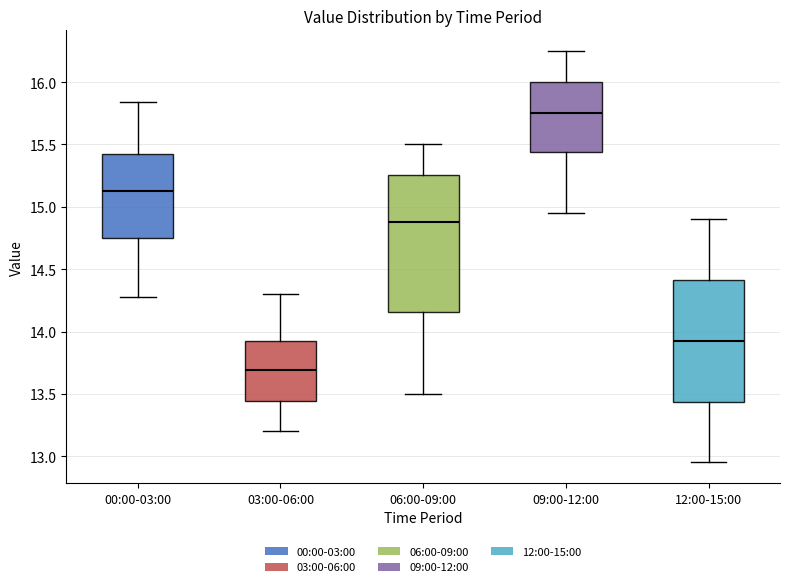

Which box is the tallest, from its lower edge to its upper edge?

06:00-09:00